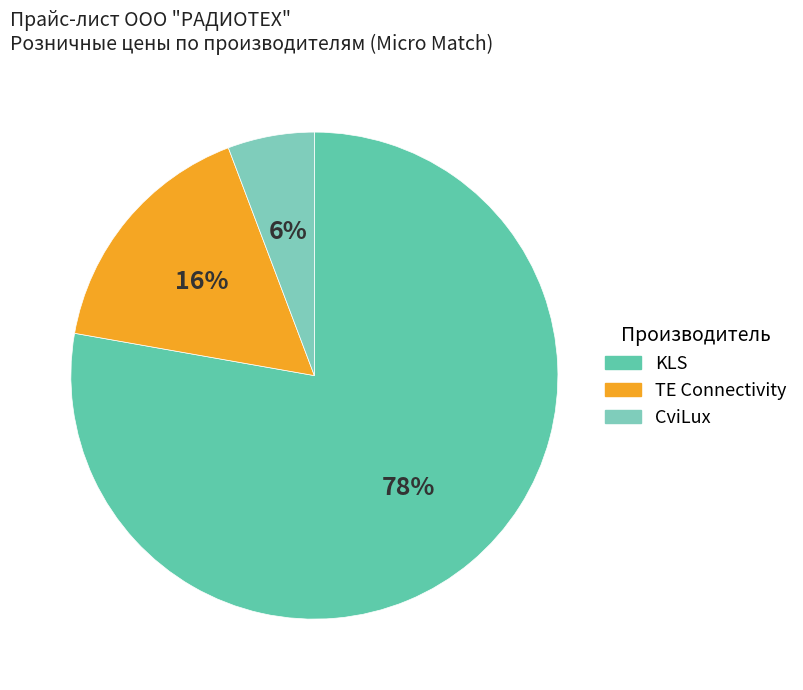

Is there any slice that represents more than half of the pie?

Yes